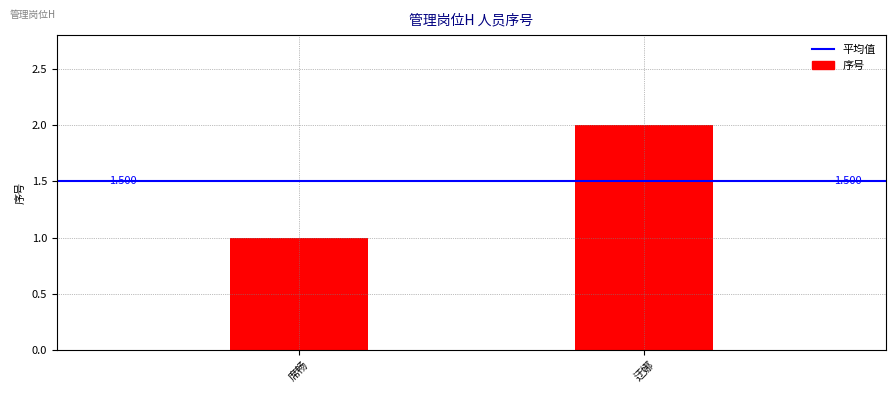

What position from the right is 迂娜?

1